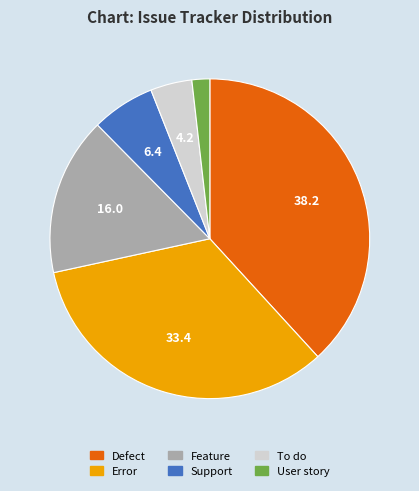

Rank the categories by value from lowest to highest.

User story, To do, Support, Feature, Error, Defect